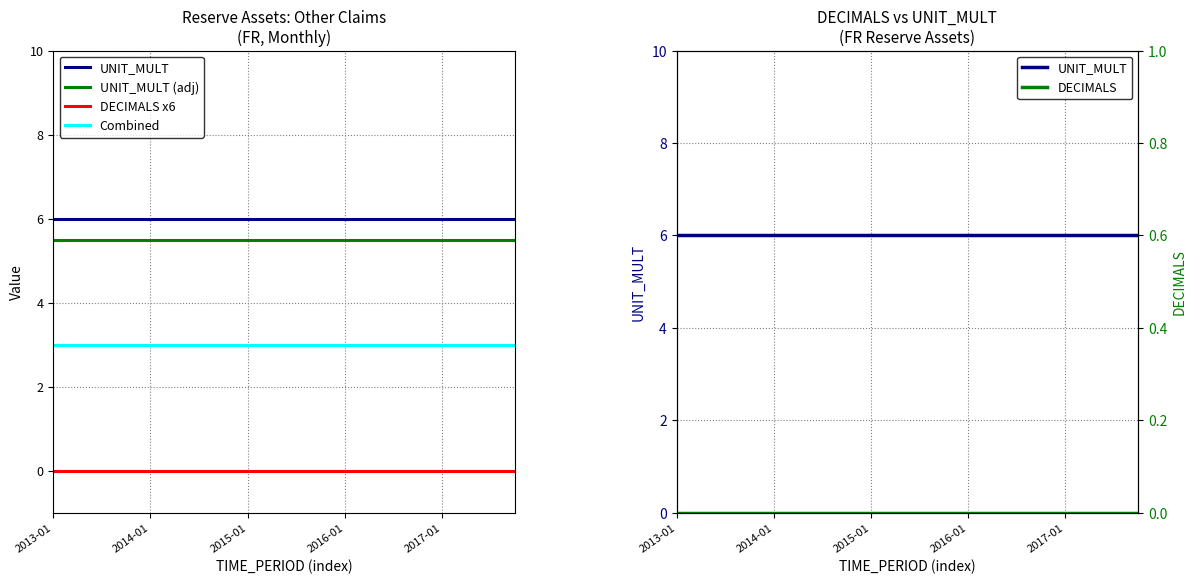

At which category does the chart reach its peak across all series?

2013-01